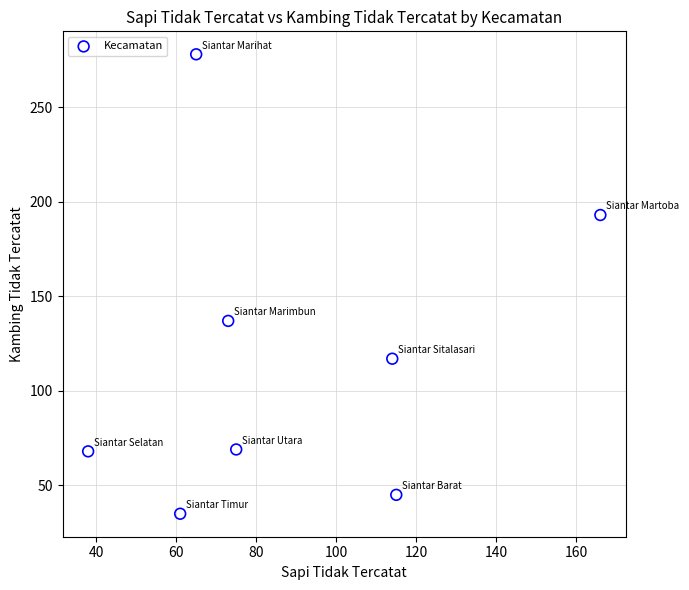

What Y value in the scatter plot is closest to 156?

137